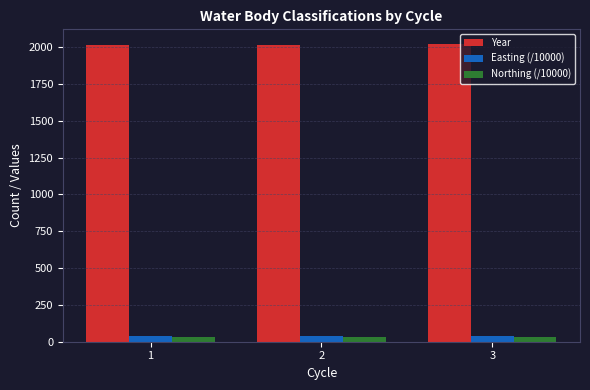

How many data points in Year are less than 2015?

1